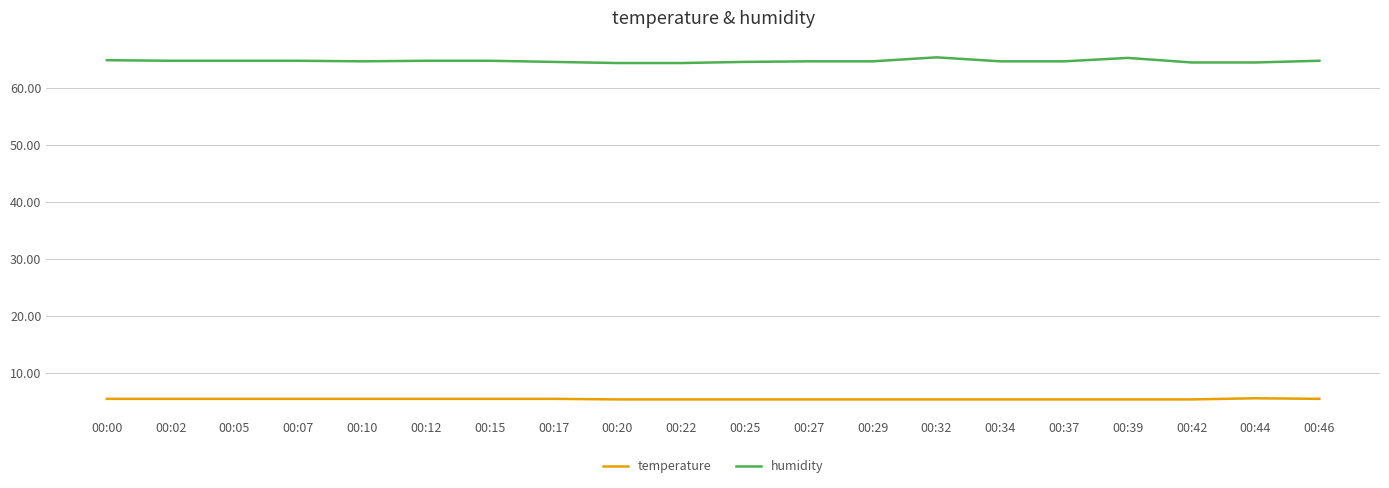

List the series in order of their peak value, highest first.

humidity, temperature